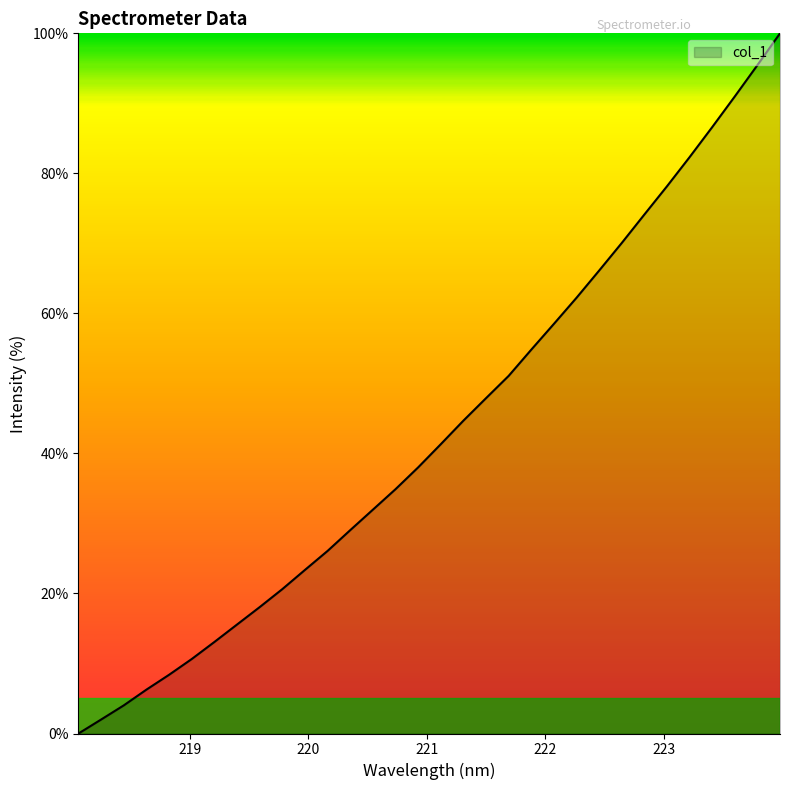

What is the difference between the maximum and minimum values?

100.0